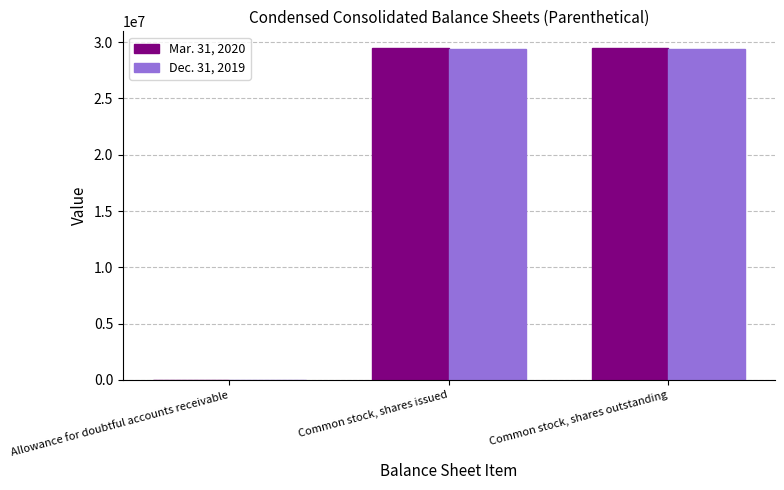

The Dec. 31, 2019 series shows 48018015 at Common stock, shares outstanding. True or false?

False